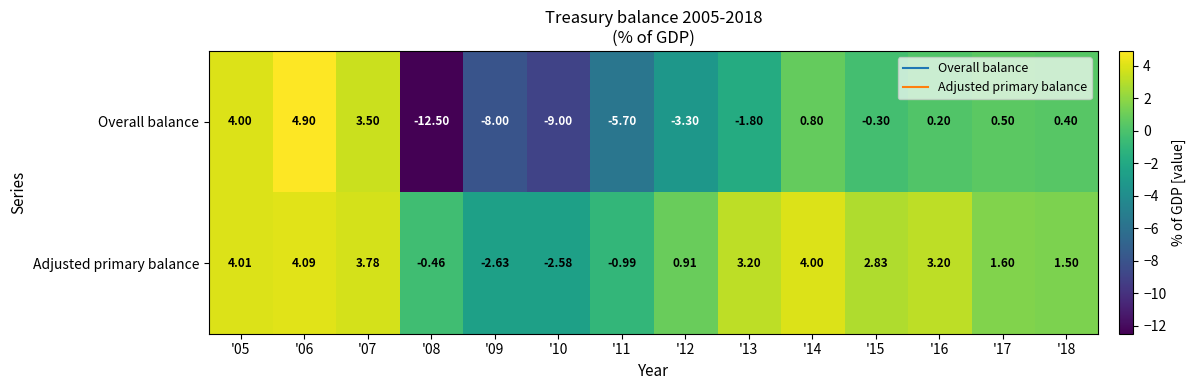

How many positive values does the Overall balance series have?

7